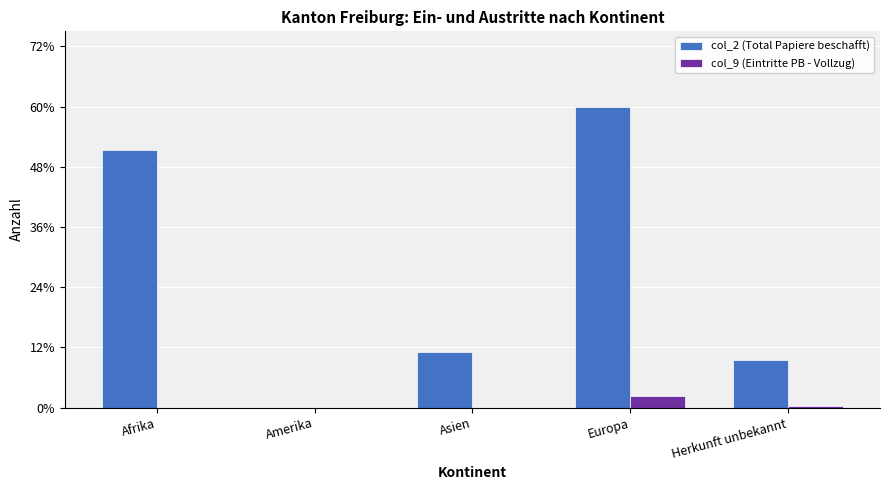

What are all the series names shown in the legend?

col_2 (Total Papiere beschafft), col_9 (Eintritte PB - Vollzug)